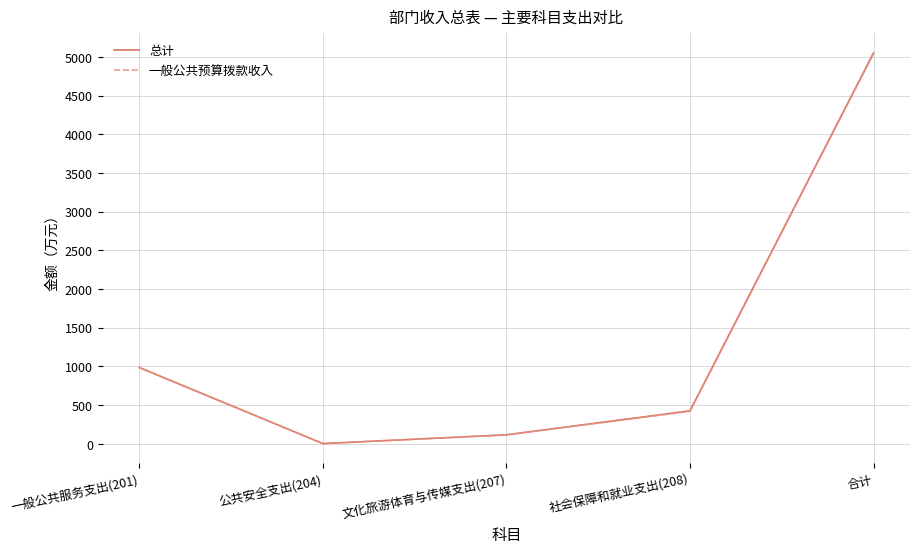

At which label does 一般公共预算拨款收入 first exceed 419?

一般公共服务支出(201)